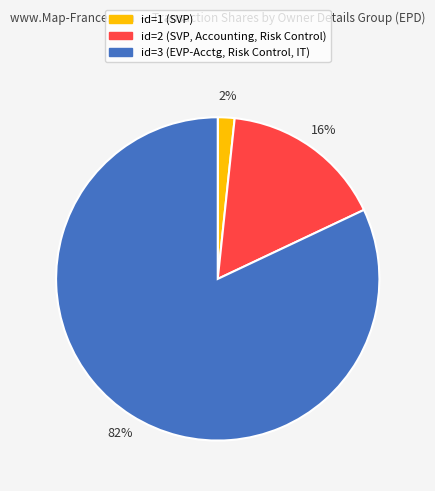

Is there a majority slice in this chart?

Yes